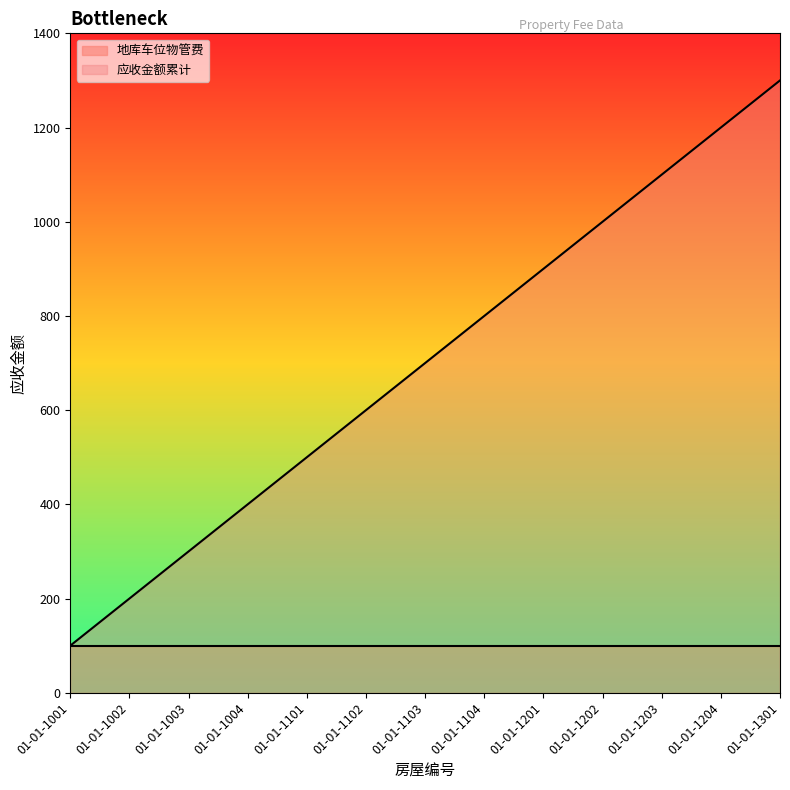

What is the value of the 3rd point from the left?

300